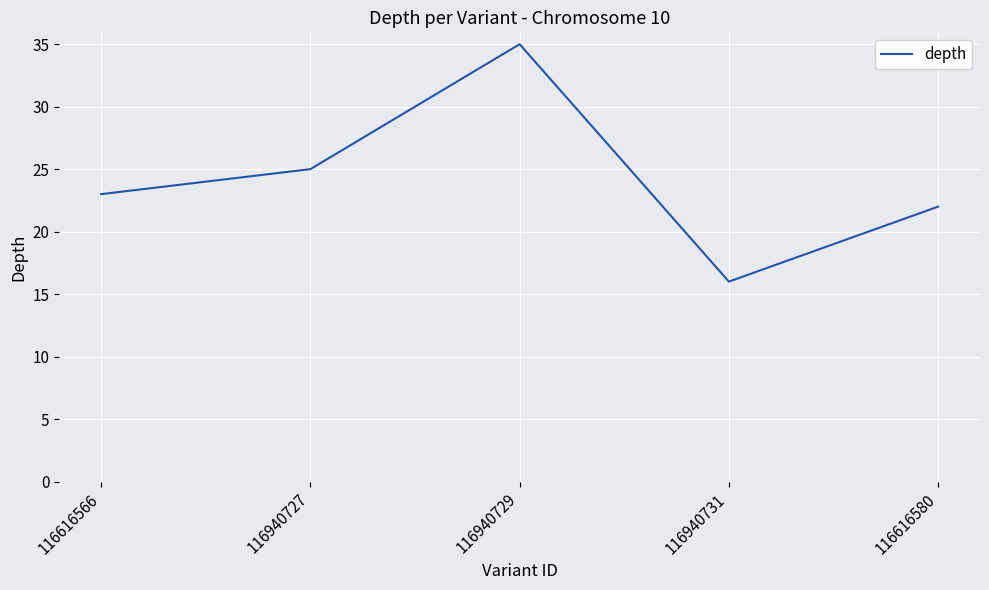

Reading left to right, what are all the values shown in this chart?

23	25	35	16	22